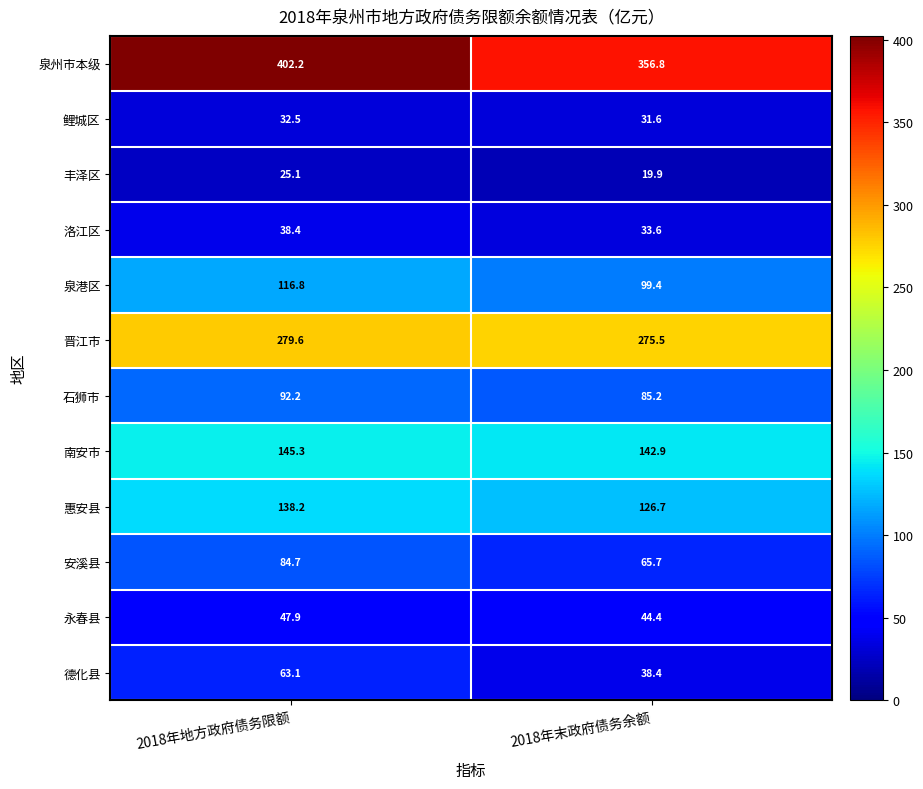

At how many categories does at least one series exceed 164?

2